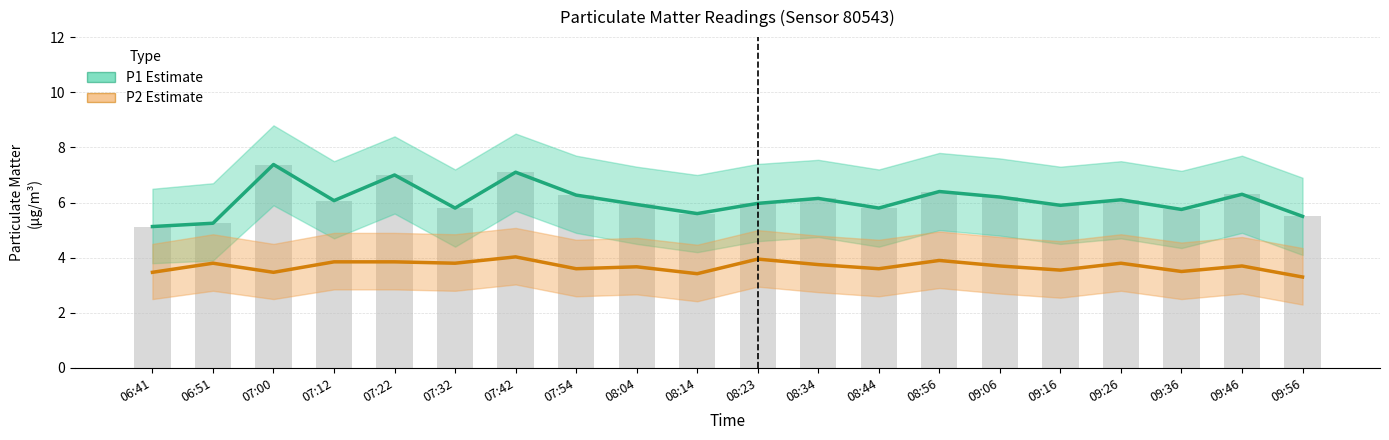

What is the label of the 4th bar from the right?

09:26